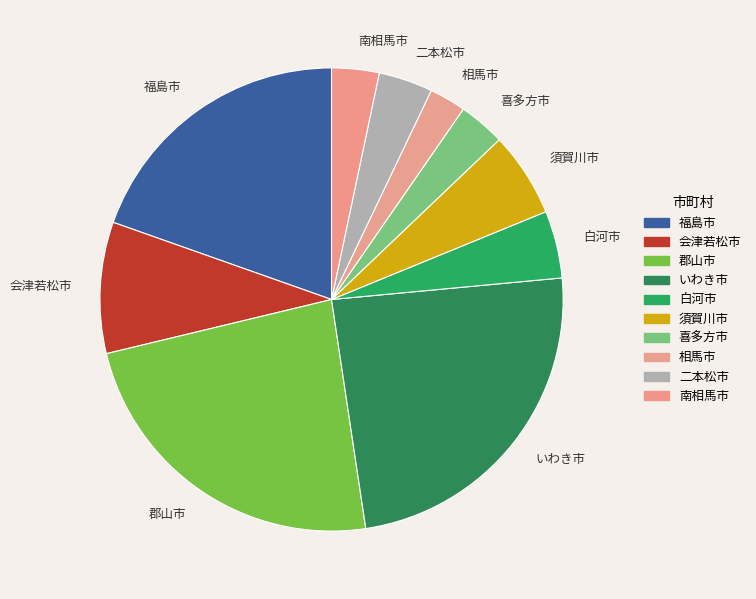

Which has a higher value, 二本松市 or 白河市?

白河市